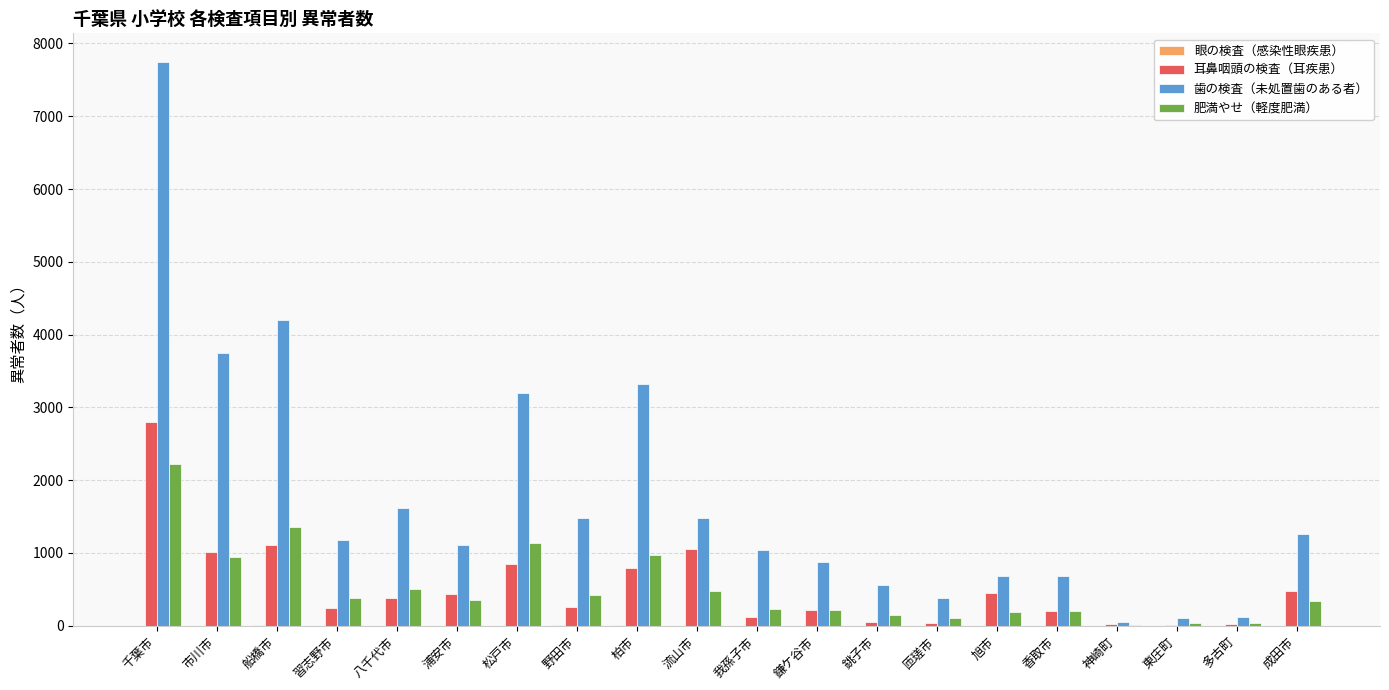

Which series has the widest spread of values?

歯の検査（未処置歯のある者）